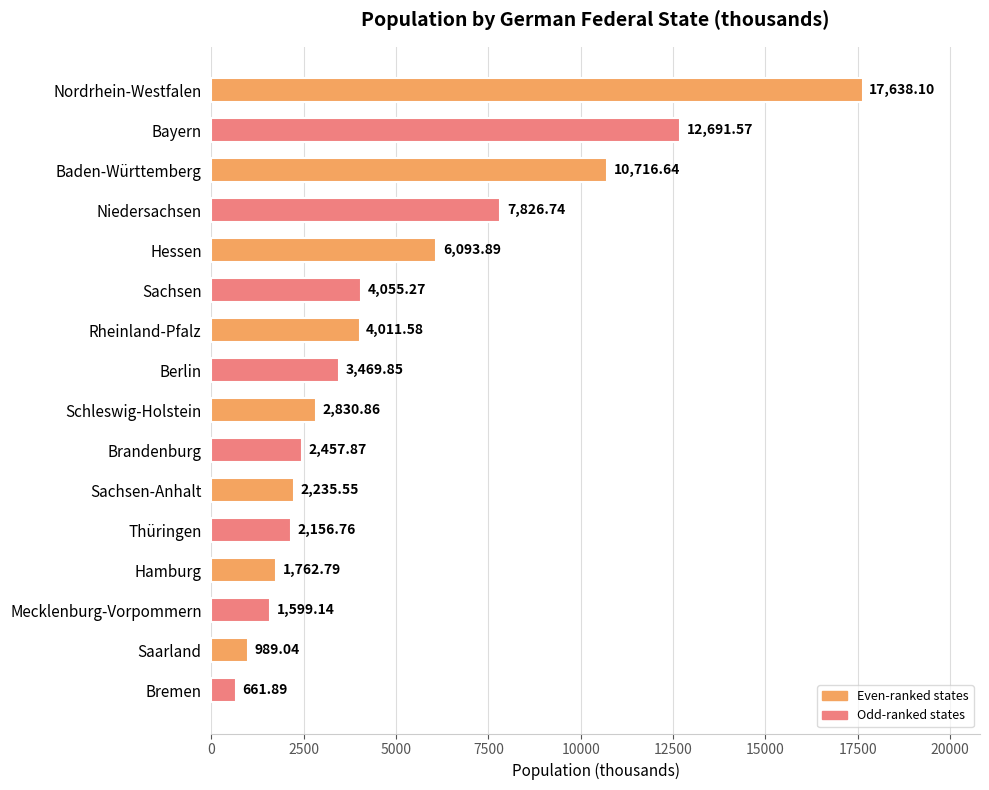

Where is the data nearest to the value 9149?

Niedersachsen